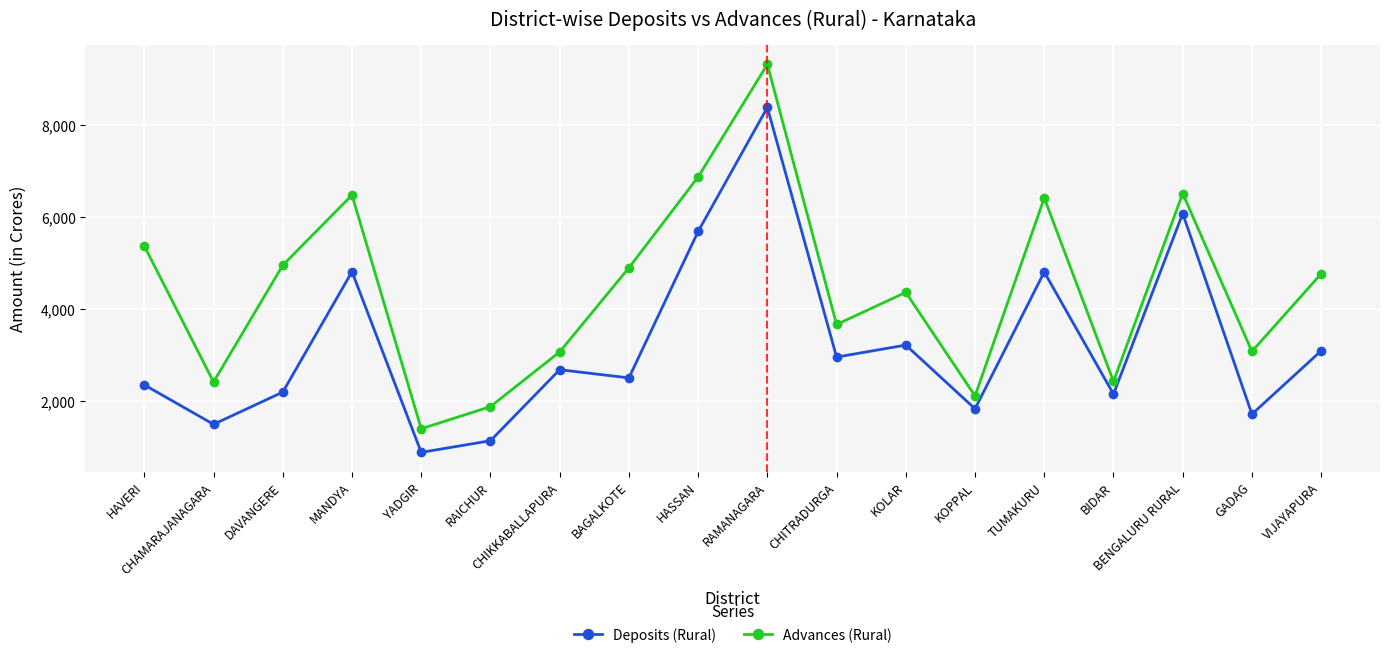

True or false: Advances (Rural) has more than 2 interior local peaks.

True